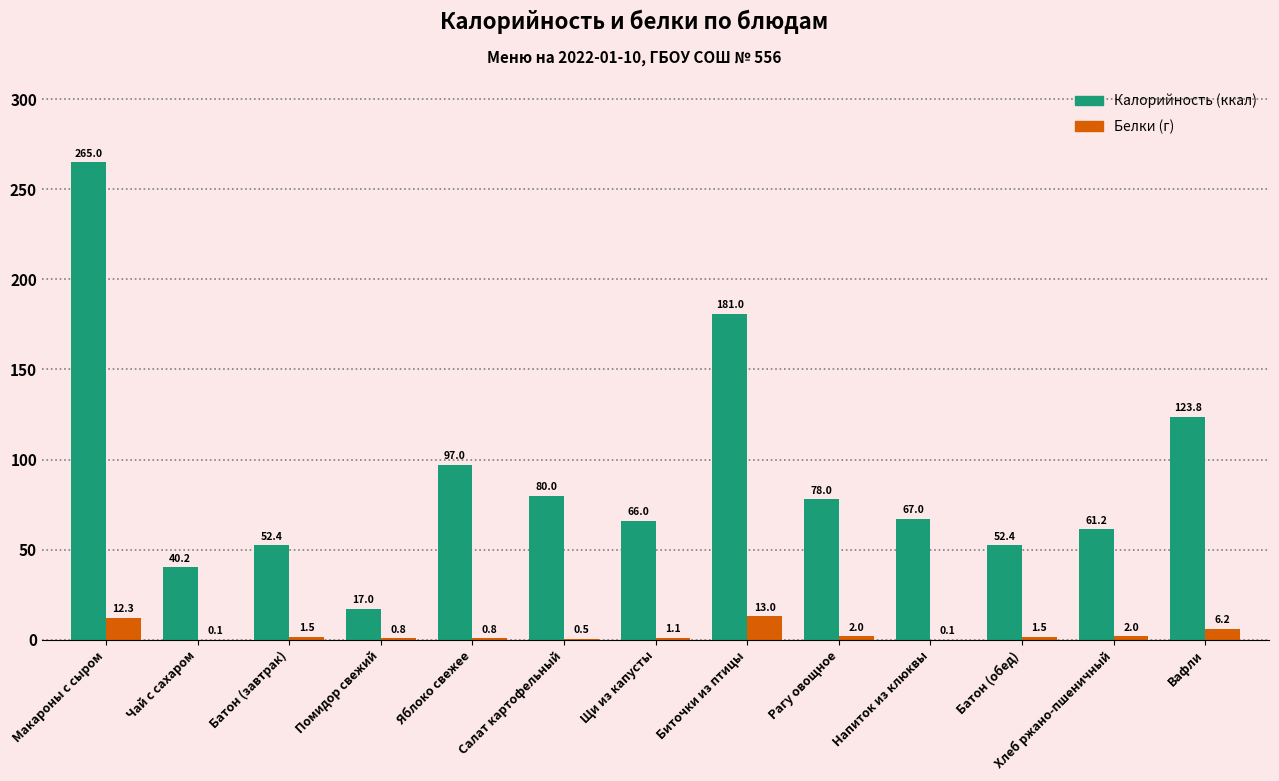

At which category is the sum across all series the highest?

Макароны с сыром